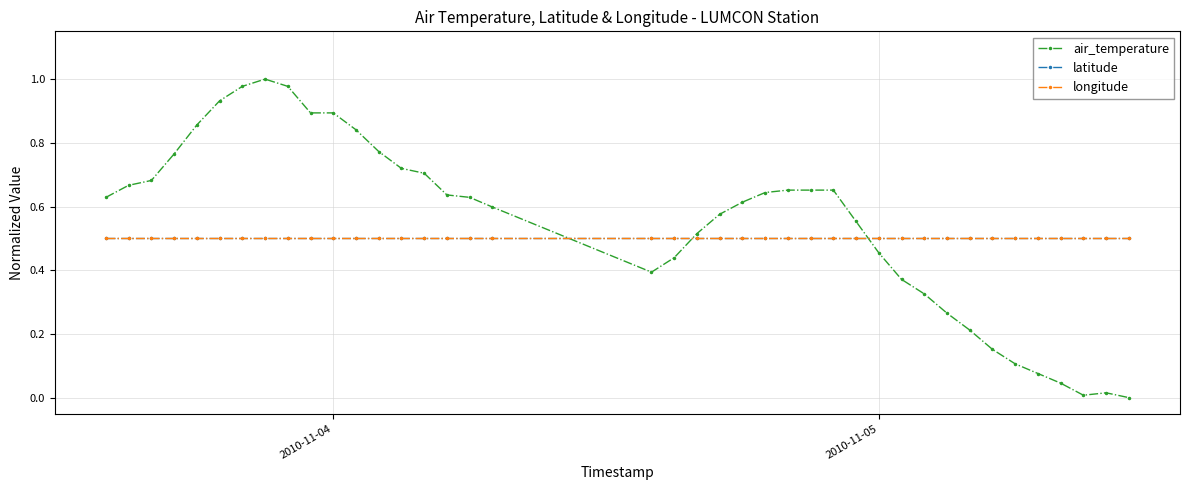

At how many categories does at least one series exceed 0?

40